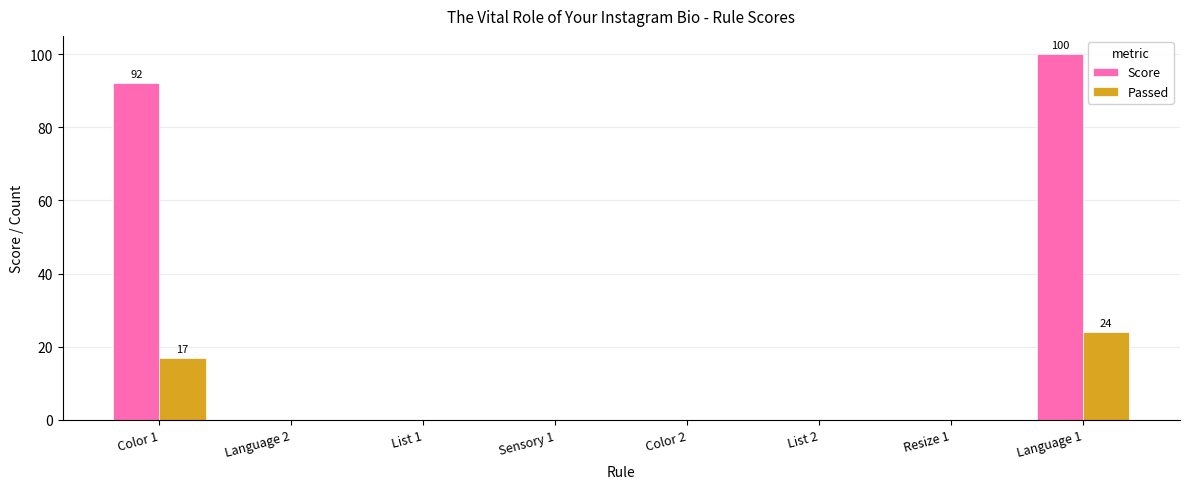

The Passed series shows -16 at Color 2. True or false?

False